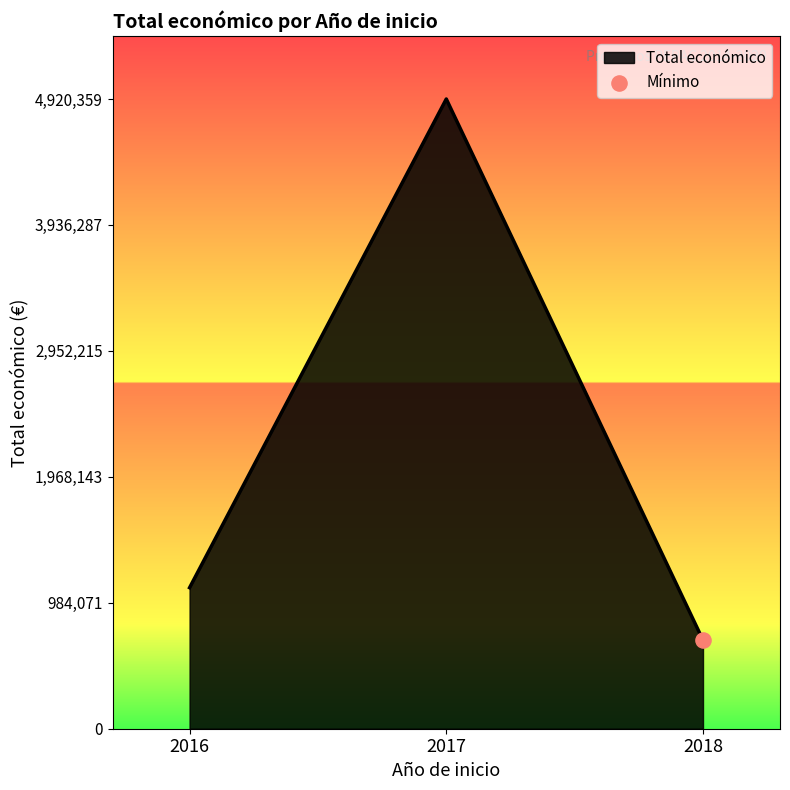

What is the ratio of the value at 2017 to the value at 2018?

7.1